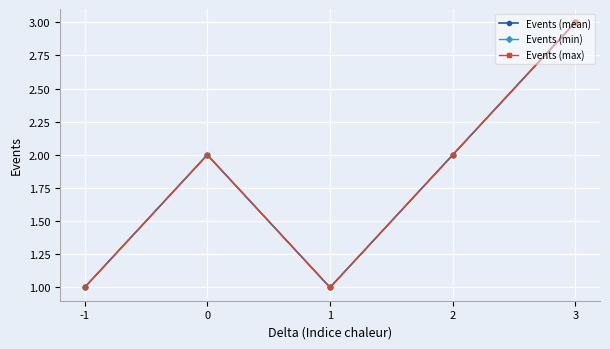

Does the chart have visible grid lines?

Yes